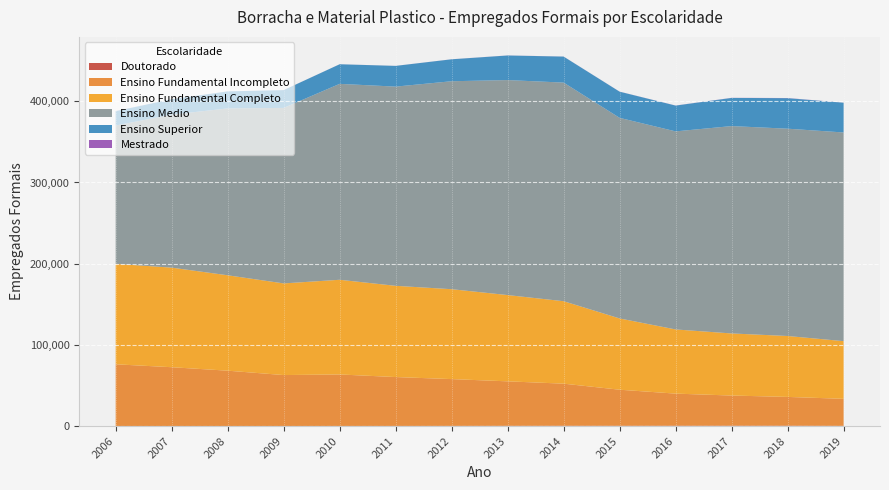

Reading right to left, list all the values displayed in this chart.

Doutorado: 2019=355	2018=565	2017=546	2016=515	2015=465	2014=473	2013=400	2012=322	2011=239	2010=229	2009=177	2008=143	2007=86	2006=92
Ensino Fundamental Incompleto: 2019=33287	2018=35429	2017=37144	2016=39539	2015=44397	2014=51844	2013=54768	2012=57610	2011=60203	2010=63407	2009=62726	2008=68152	2007=72479	2006=76065
Ensino Fundamental Completo: 2019=71026	2018=75009	2017=76456	2016=79016	2015=87752	2014=101522	2013=106231	2012=110690	2011=112345	2010=116588	2009=112848	2008=117466	2007=122616	2006=123685
Ensino Medio: 2019=256928	2018=255239	2017=255317	2016=243863	2015=246982	2014=269169	2013=264699	2012=256056	2011=245272	2010=241225	2009=216074	2008=205443	2007=188355	2006=170285
Ensino Superior: 2019=36651	2018=37594	2017=34672	2016=31754	2015=32217	2014=32013	2013=30287	2012=27013	2011=25513	2010=24127	2009=21918	2008=20981	2007=19005	2006=17729
Mestrado: 2019=62	2018=179	2017=116	2016=93	2015=73	2014=63	2013=68	2012=54	2011=41	2010=39	2009=37	2008=18	2007=16	2006=97